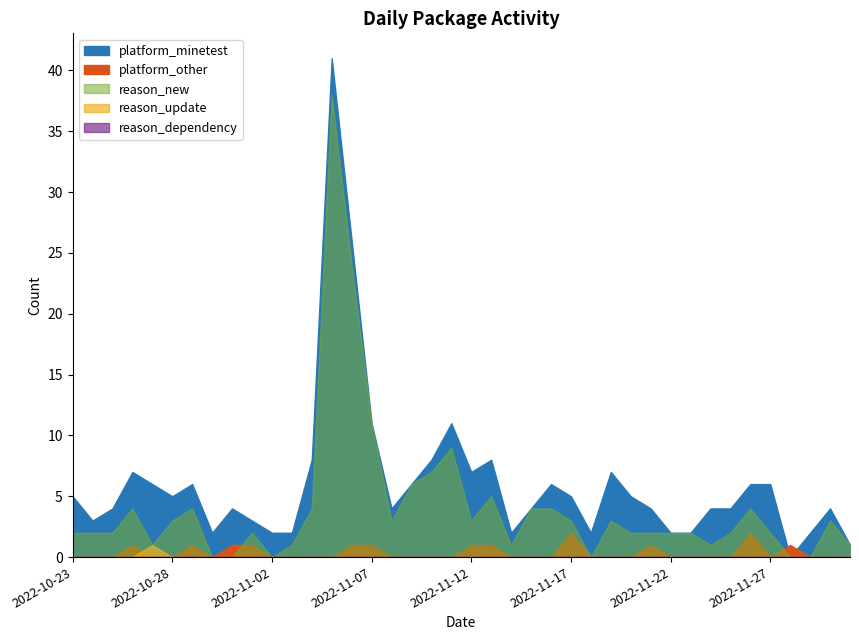

In reason_new, how many points are lower than both neighbors (excluding endpoints)?

7